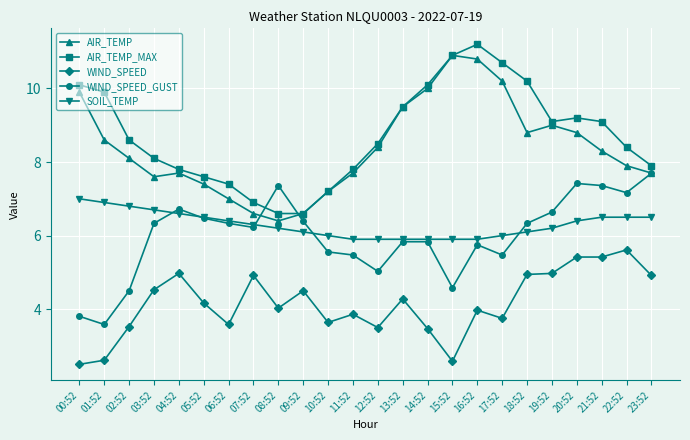

What is the spread (max minus min) of values at 03:52?

3.6